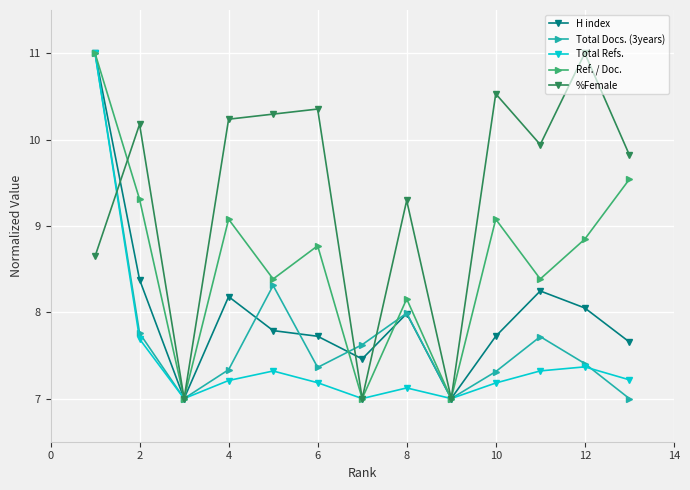

Count the number of data series in this chart.

5